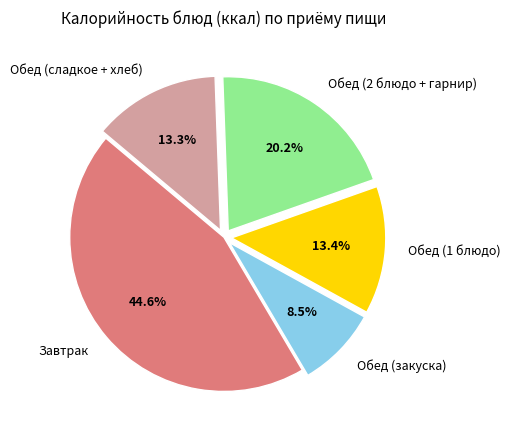

How many segments does this pie chart have?

5